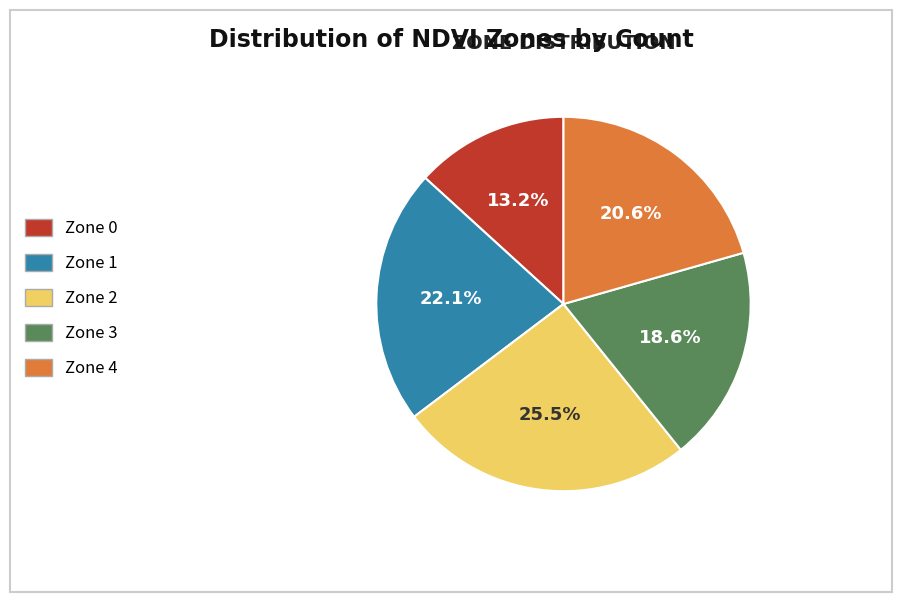

To the nearest percent, what is the difference between the largest and smallest slice percentages?

12%